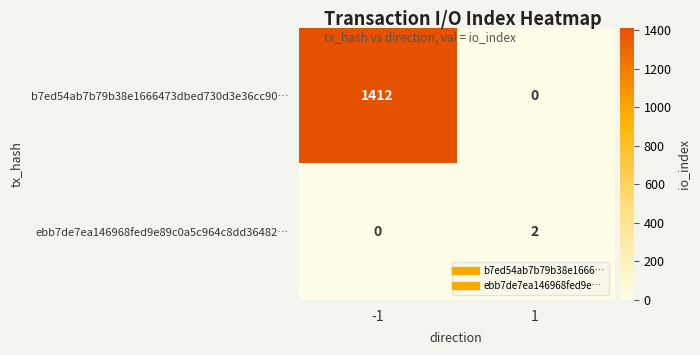

Reading left to right, what are all the values shown in this chart?

b7ed54ab7b79b38e1666473dbed730d3e36cc90…: -1=1412	1=0
ebb7de7ea146968fed9e89c0a5c964c8dd36482…: -1=0	1=2